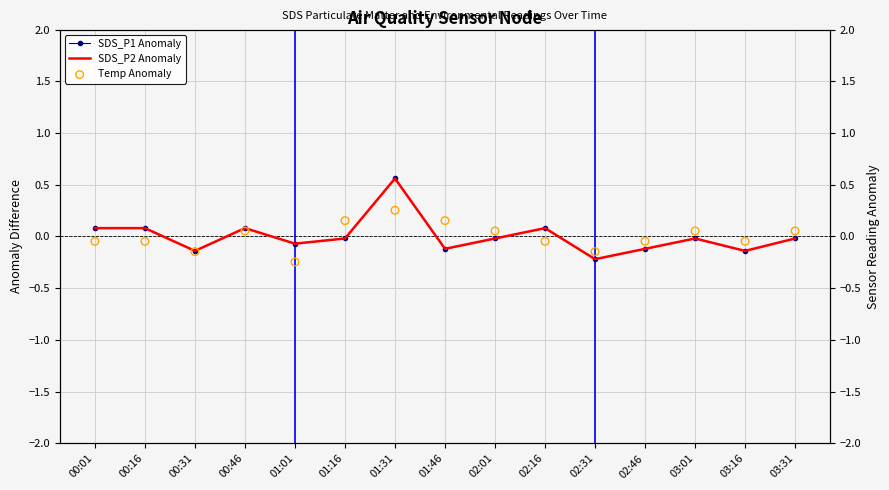

What is the total value across all series at 00:46?

0.2